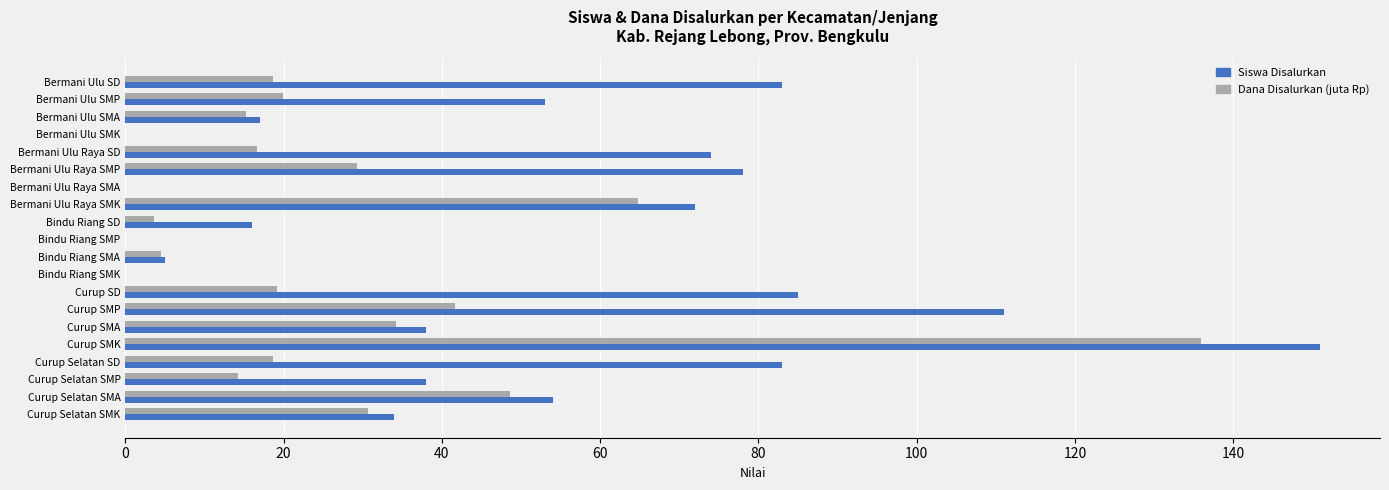

What is the sum of all Dana Disalurkan (juta Rp) values?

515.6